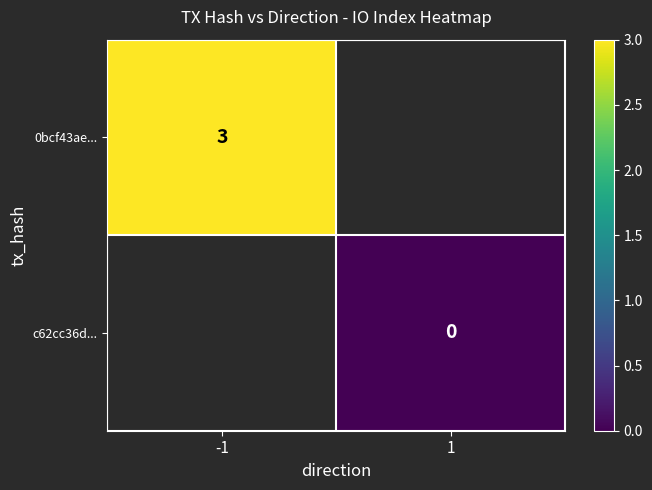

The 0bcf43ae... series shows 3 at -1. True or false?

True